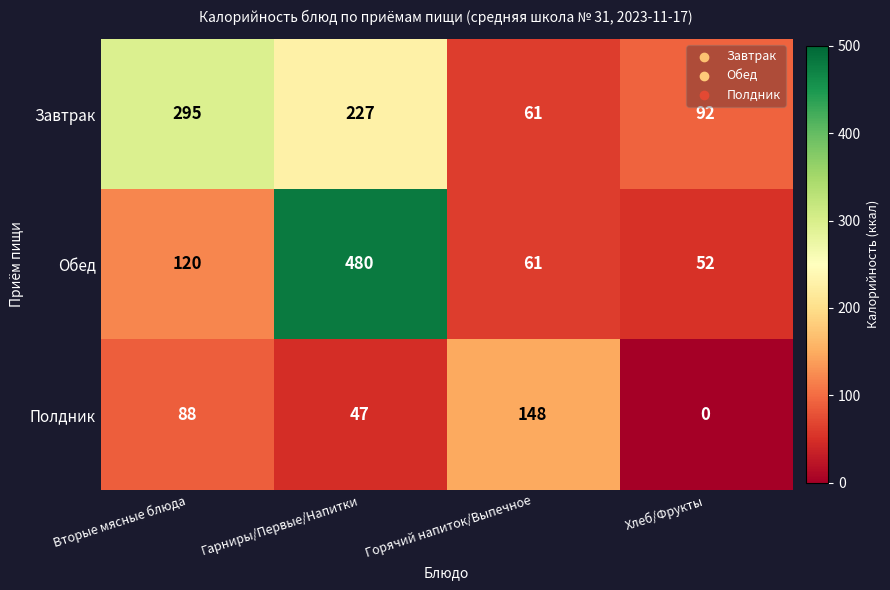

At which label is Обед closest to 266?

Вторые мясные блюда